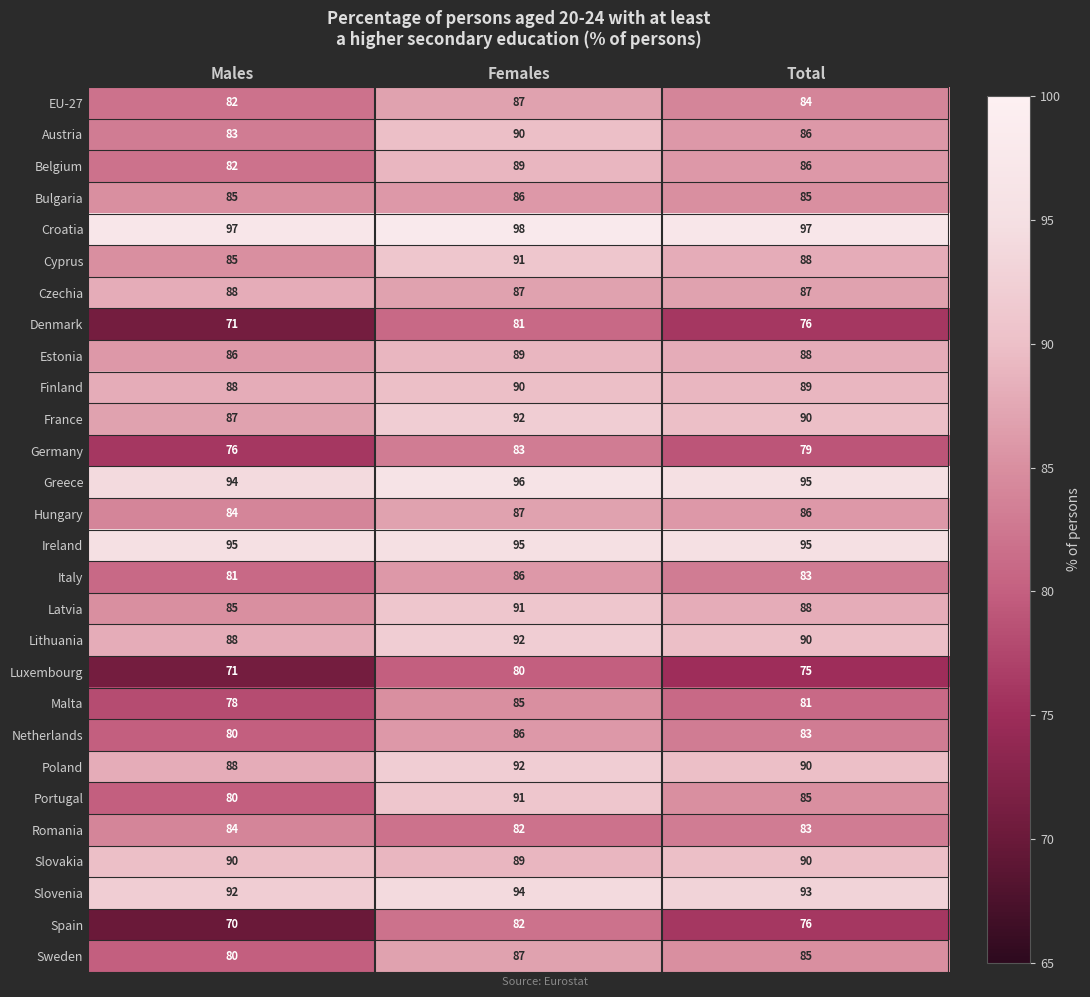

The Sweden series shows 51 at Females. True or false?

False